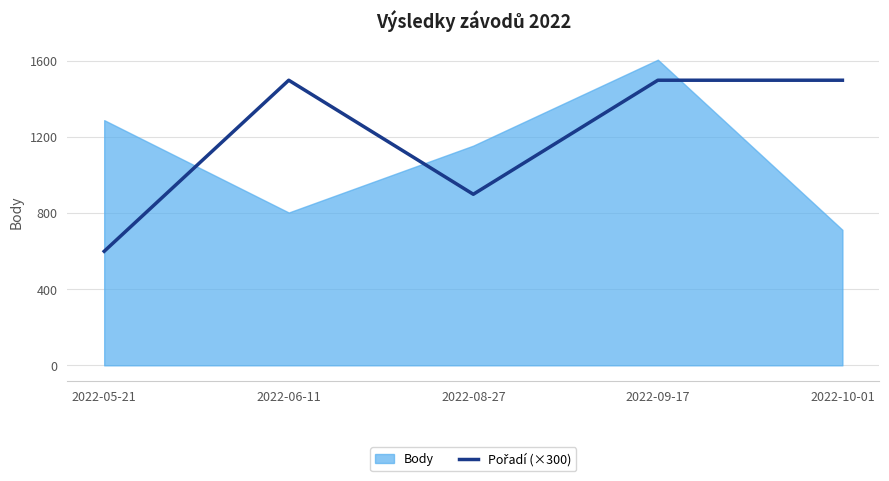

Between 2022-09-17 and 2022-05-21, which is larger?

2022-09-17